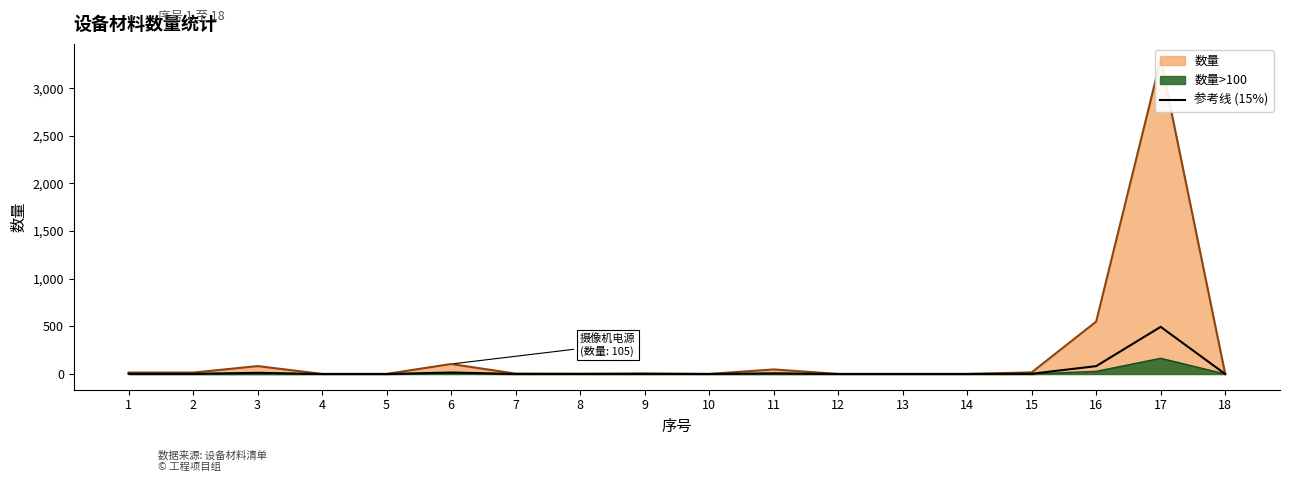

Which category has the lowest value across all series?

4